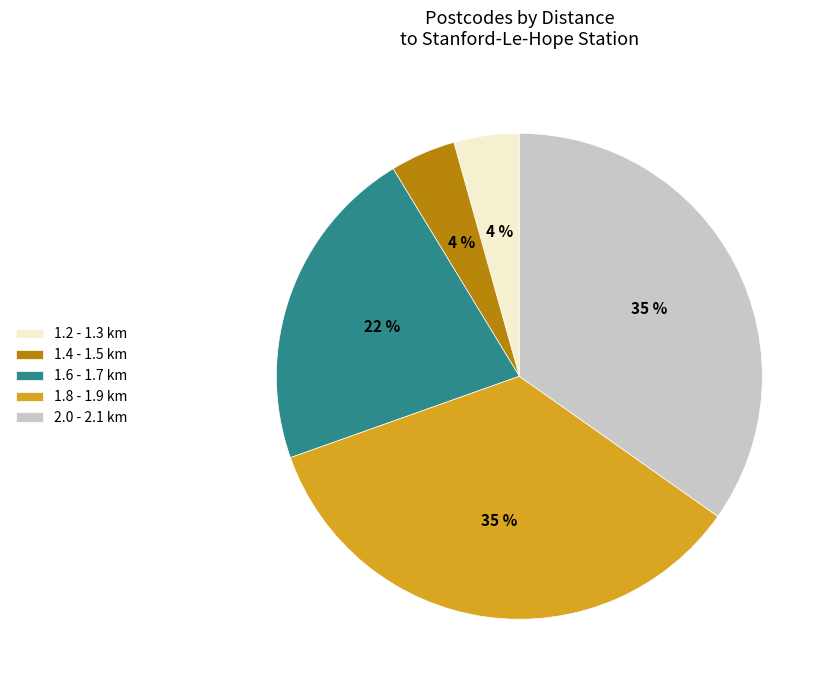

True or false: 1.8 - 1.9 km accounts for 35% of the total.

True